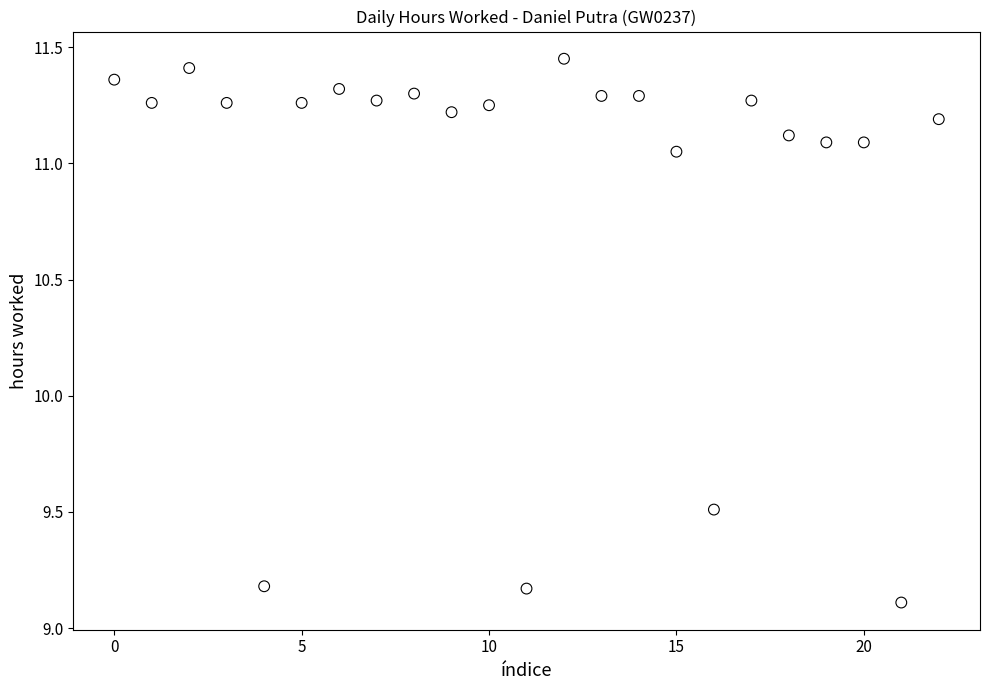

What Y value in the scatter plot is closest to 10?

9.5